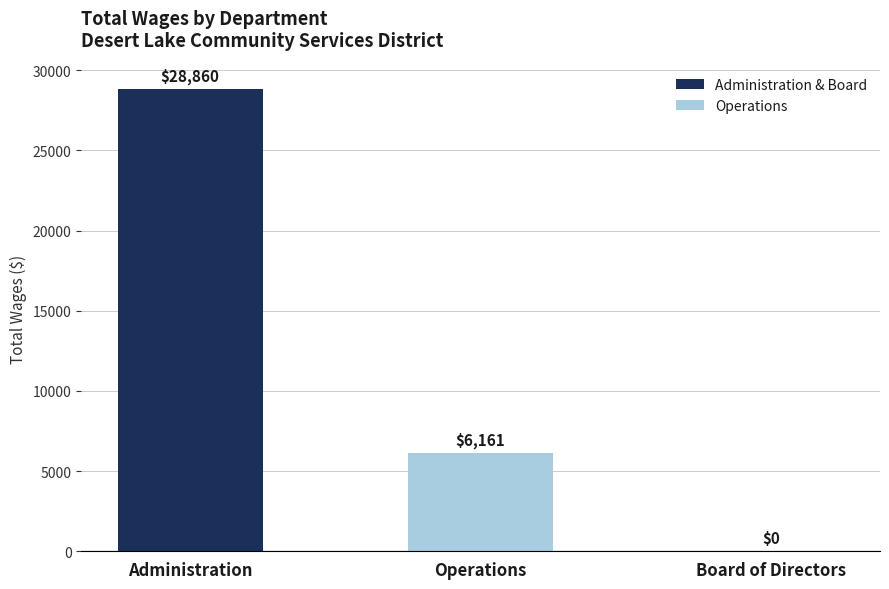

What is the sum of all values?

35021